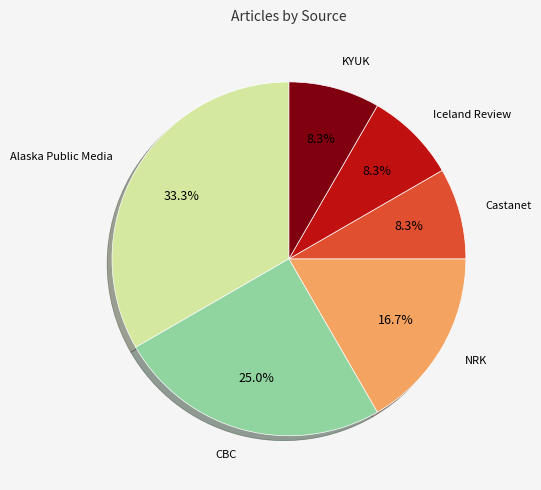

Does any single category account for the majority?

No